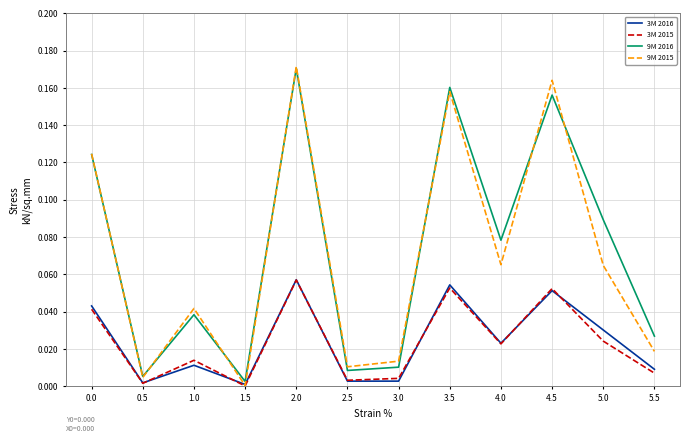

What position from the right is 3.5?

5